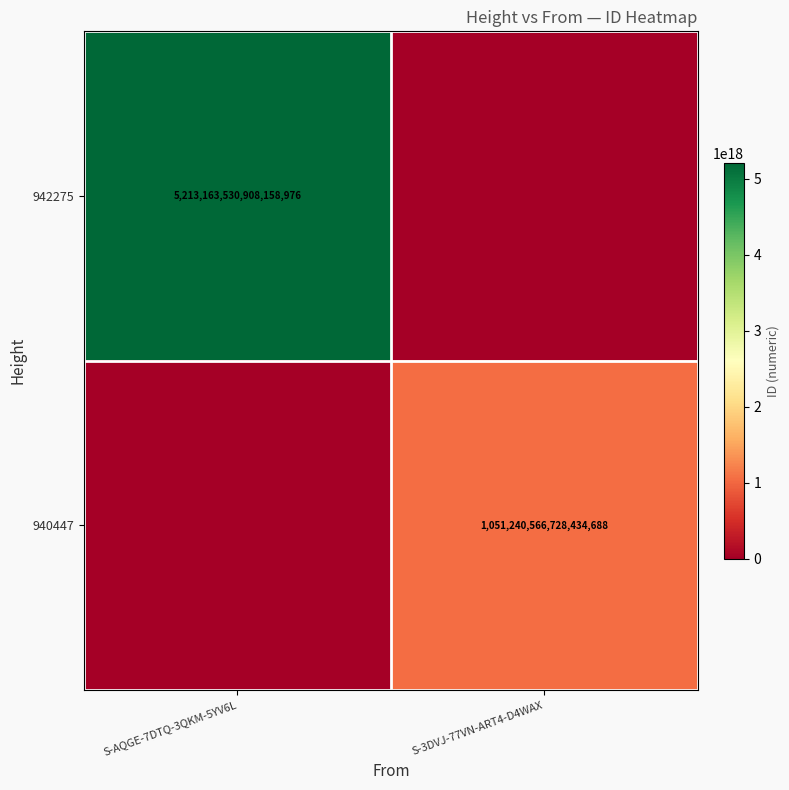

The value of 942275 at S-AQGE-7DTQ-3QKM-5YV6L is 5213163530908158976. True or false?

True